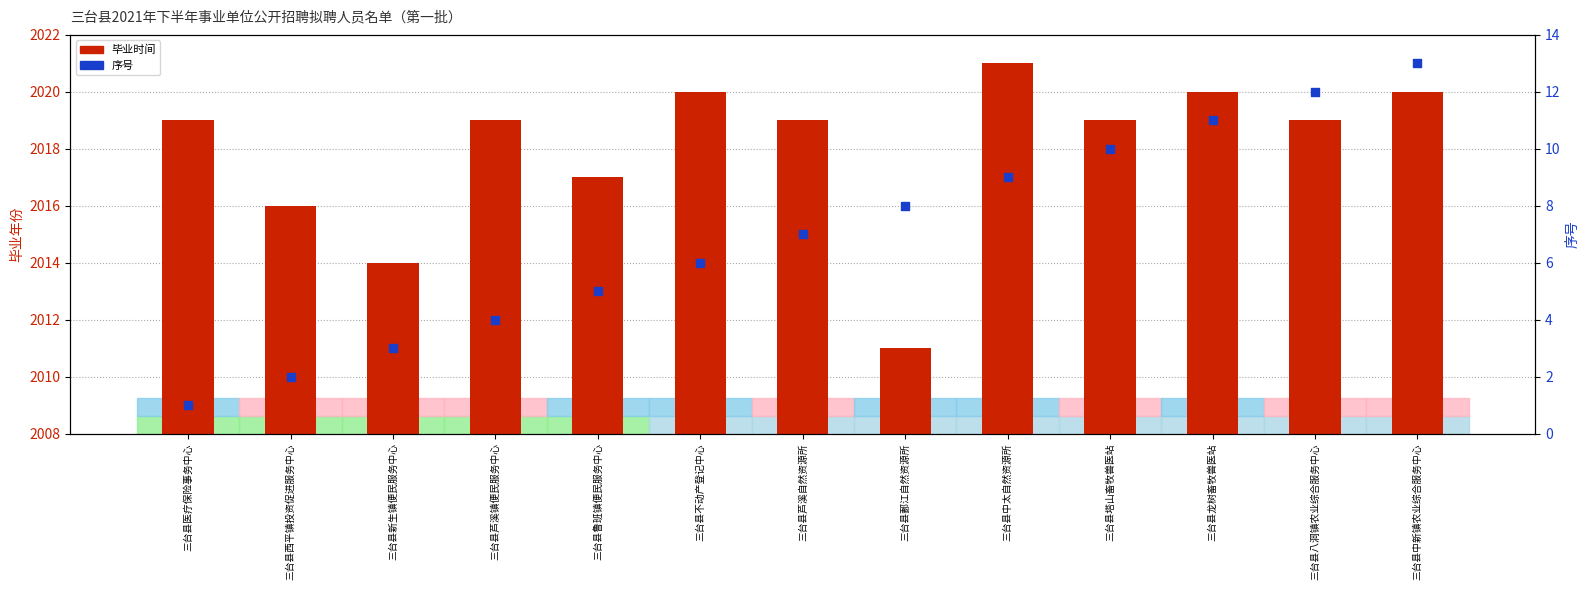

Which series reaches the minimum Y coordinate?

序号